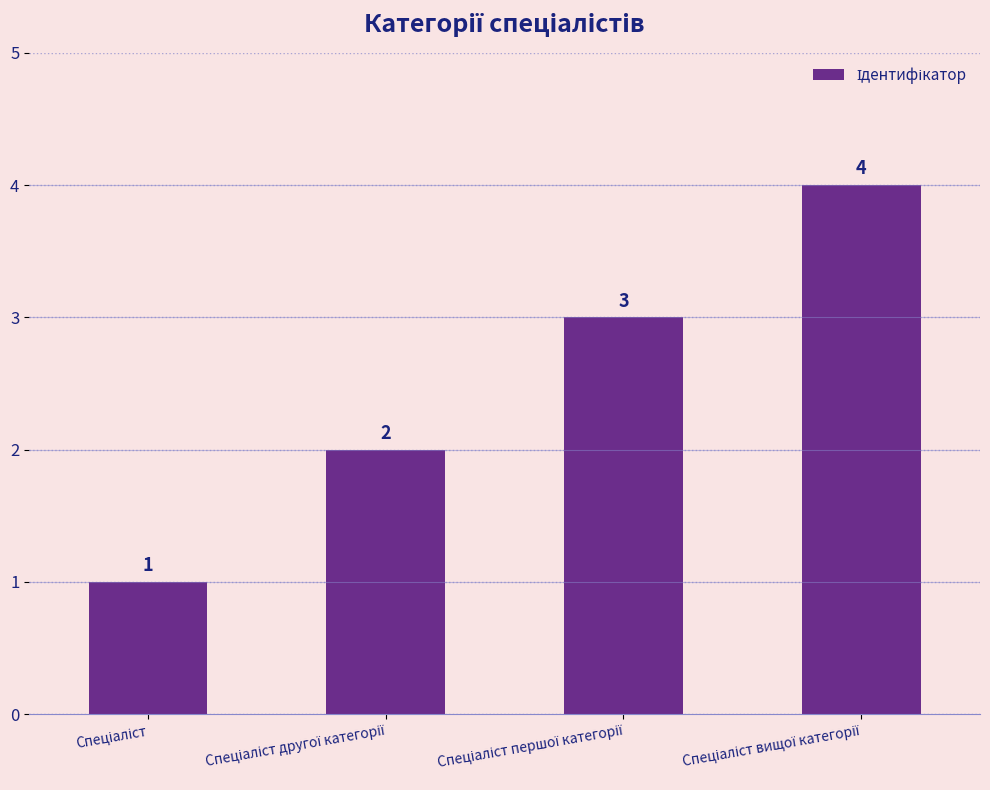

What is the difference between the maximum and minimum values?

3